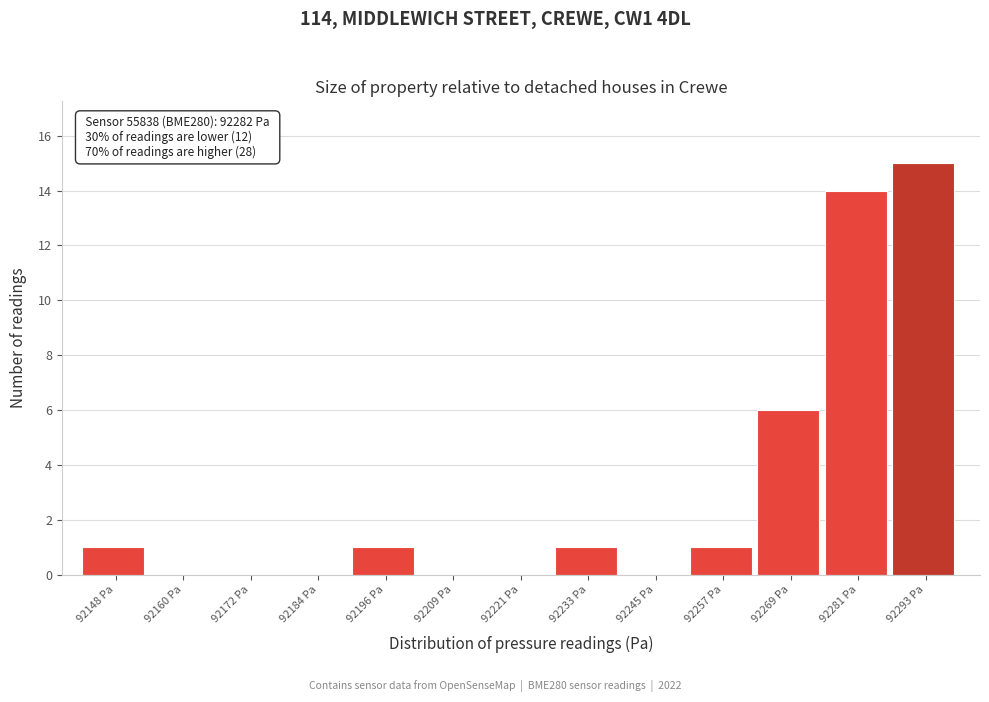

Reading left to right, extract all data points from this chart.

92148 Pa=1	92160 Pa=0	92172 Pa=0	92184 Pa=0	92196 Pa=1	92209 Pa=0	92221 Pa=0	92233 Pa=1	92245 Pa=0	92257 Pa=1	92269 Pa=6	92281 Pa=14	92293 Pa=15